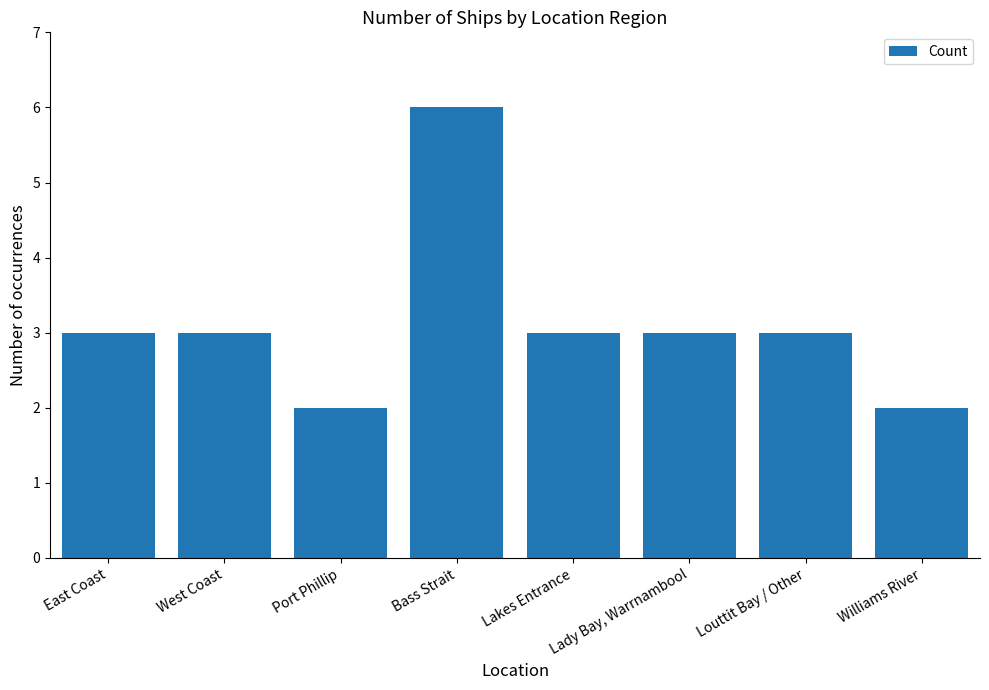

Is it true that the value at Williams River is 1?

False